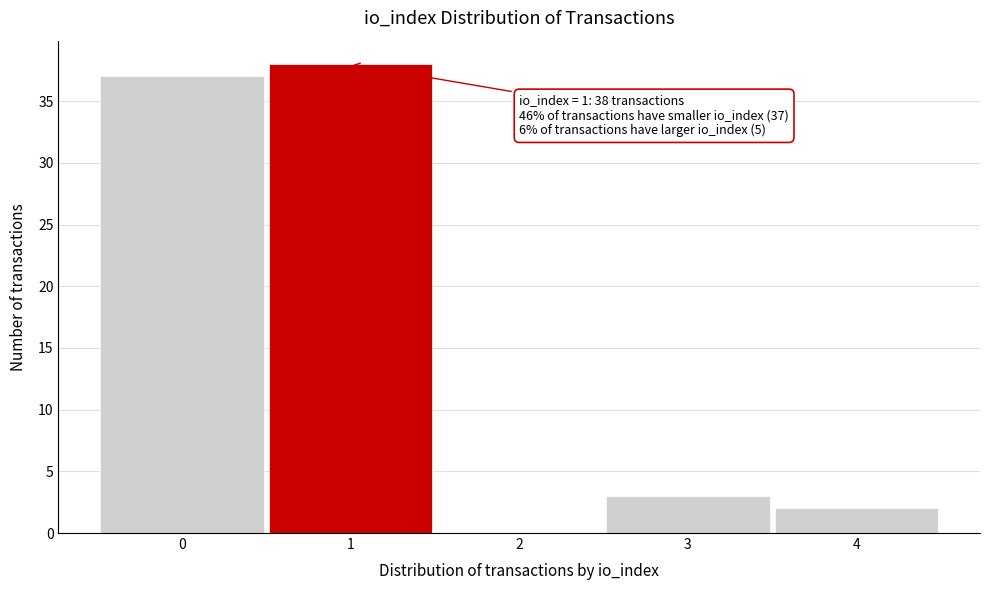

Reading left to right, extract all data points from this chart.

0=37	1=38	2=0	3=3	4=2